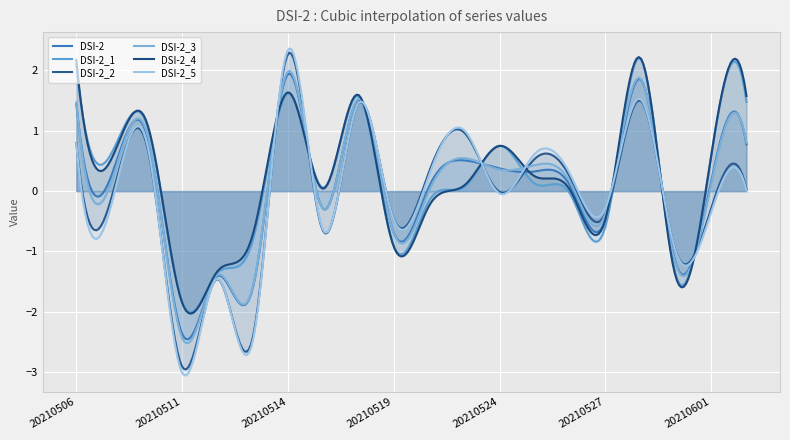

Reading left to right, what are all the values shown in this chart?

DSI-2: 1.4	0.3	0.9	-2.4	-1.4	-1.6	1.9	-0.3	1.5	-0.7	0.1	0.5	0.4	0.3	0.1	-0.5	1.9	-1.2	0.2	0.8
DSI-2_1: 2.1	0.6	1.1	-1.8	-1.4	-0.8	1.6	0.1	1.6	-0.9	-0.2	0.1	0.8	0.1	-0.0	-0.6	2.2	-1.4	0.6	1.5
DSI-2_2: 0.8	-0.1	0.8	-2.9	-1.5	-2.4	2.3	-0.7	1.5	-0.5	0.3	1.0	-0.0	0.5	0.2	-0.4	1.5	-1.0	-0.3	0.0
DSI-2_3: 1.5	0.2	1.0	-2.4	-1.4	-1.6	2.0	-0.3	1.5	-0.7	0.0	0.5	0.4	0.4	0.1	-0.4	1.9	-1.2	0.1	0.8
DSI-2_4: 2.2	0.5	1.1	-1.8	-1.3	-0.7	1.6	0.0	1.6	-0.9	-0.2	0.1	0.7	0.2	0.0	-0.5	2.2	-1.4	0.6	1.6
DSI-2_5: 0.8	-0.2	0.8	-3.0	-1.5	-2.5	2.3	-0.6	1.5	-0.5	0.3	1.0	-0.0	0.6	0.3	-0.3	1.5	-1.0	-0.3	0.0